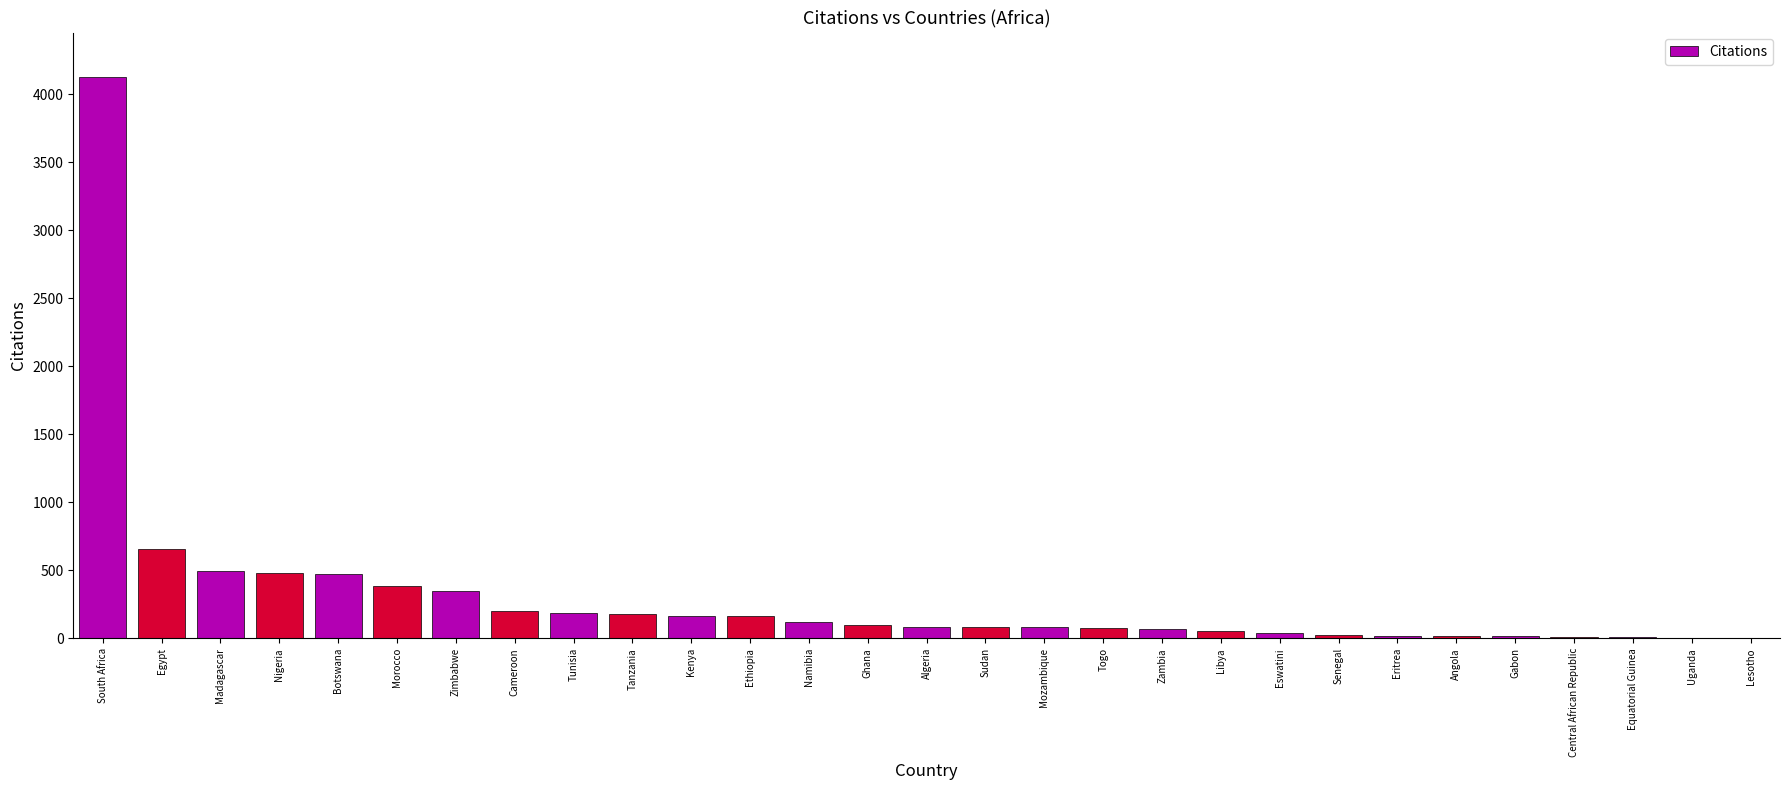

What is the change in value from Tunisia to Ghana?

-90